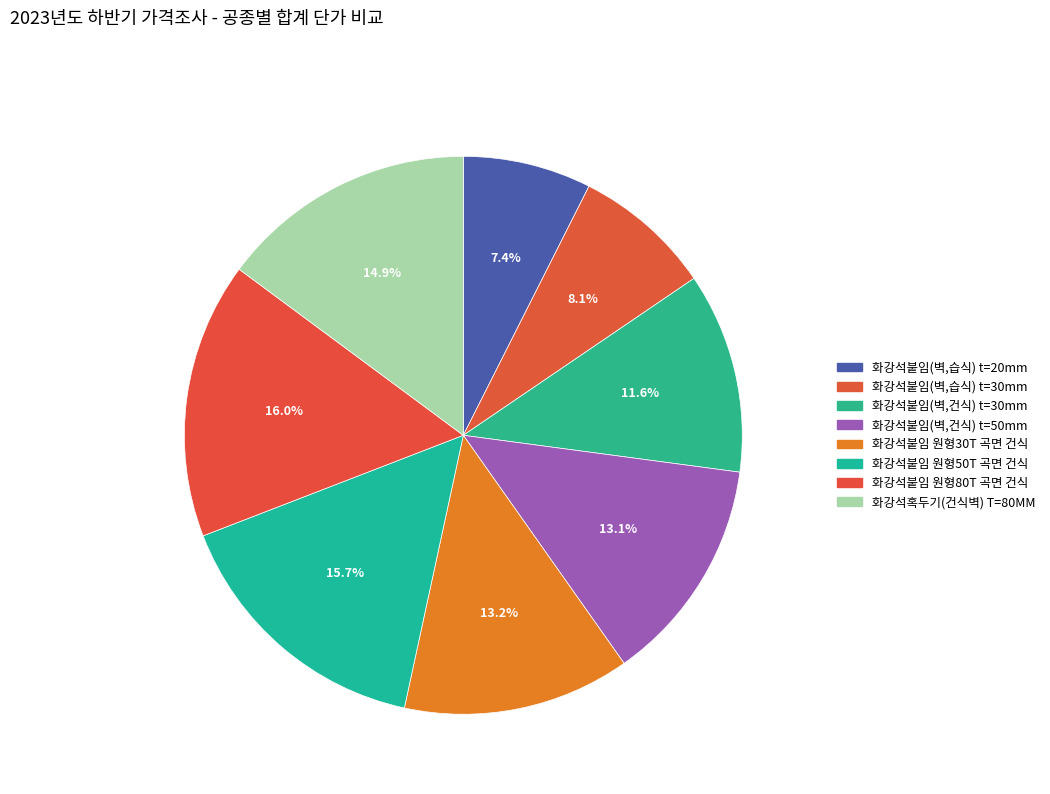

What is the total percentage of 화강석혹두기(건식벽) T=80MM and 화강석붙임(벽,습식) t=20mm?

22.3%